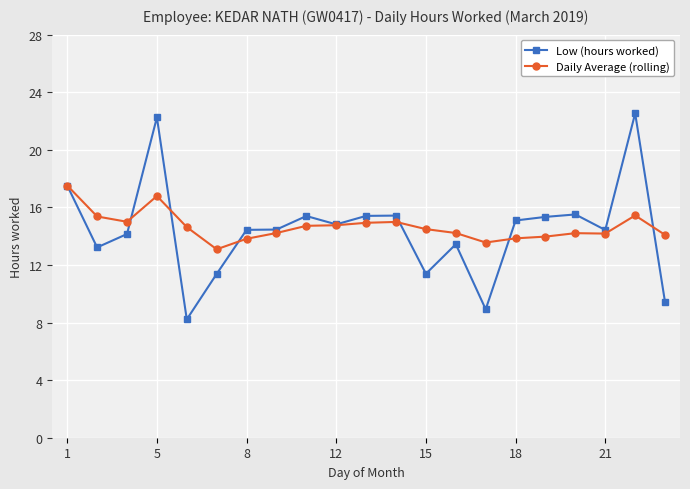

What is the average value of the Daily Average (rolling) series?

14.7